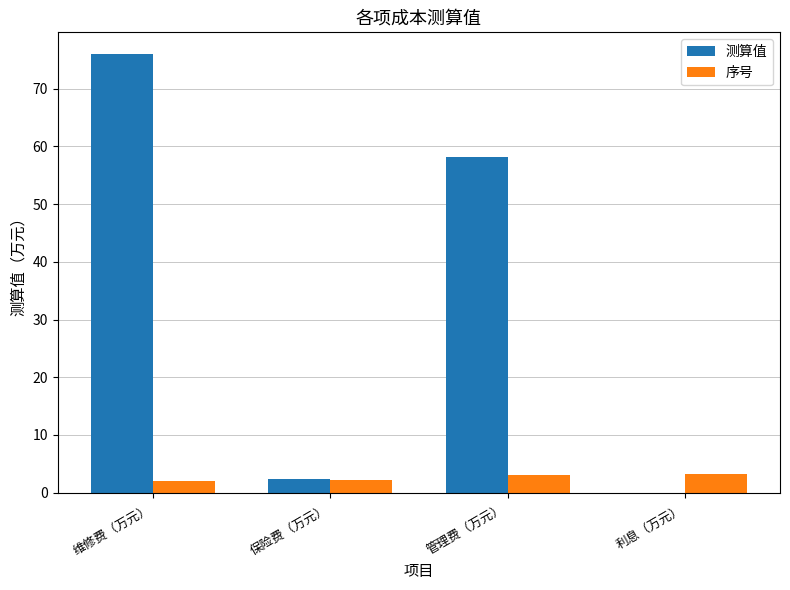

What is the highest value of the 测算值 series?

76.0